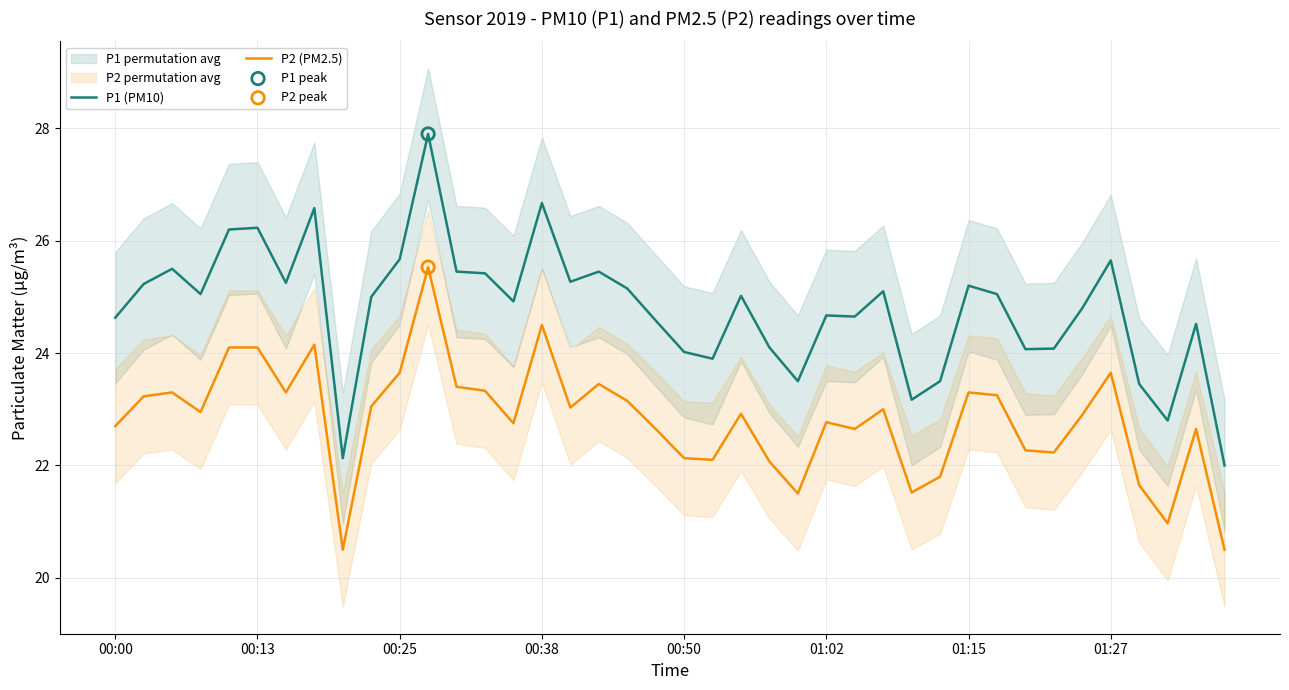

True or false: P1 (PM10) and P2 (PM2.5) cross at least once.

False